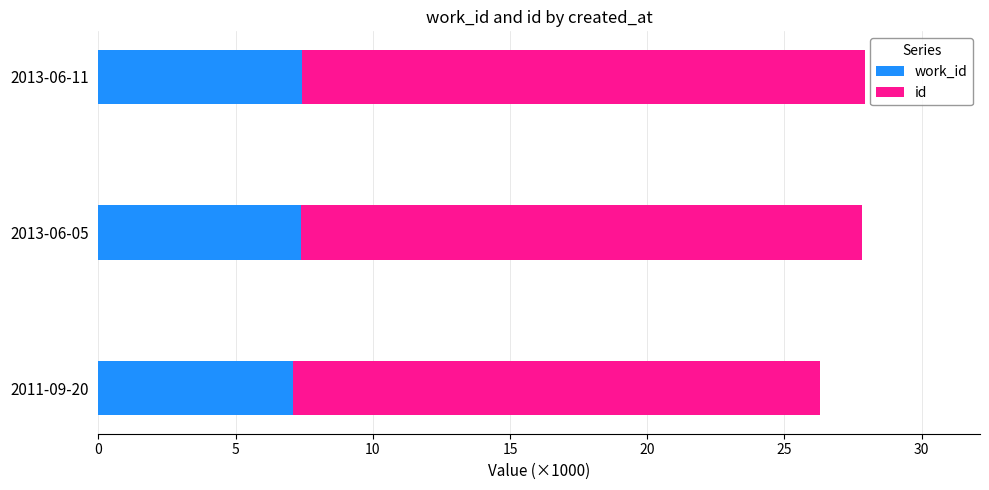

What is the total value across all series at 2011-09-20?

26.3